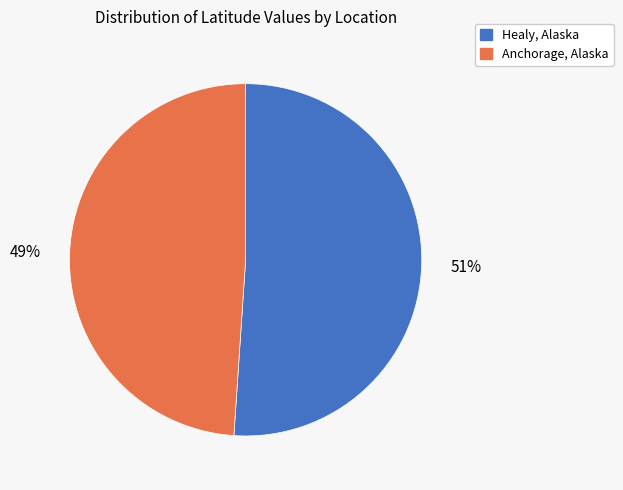

Is there a majority slice in this chart?

Yes